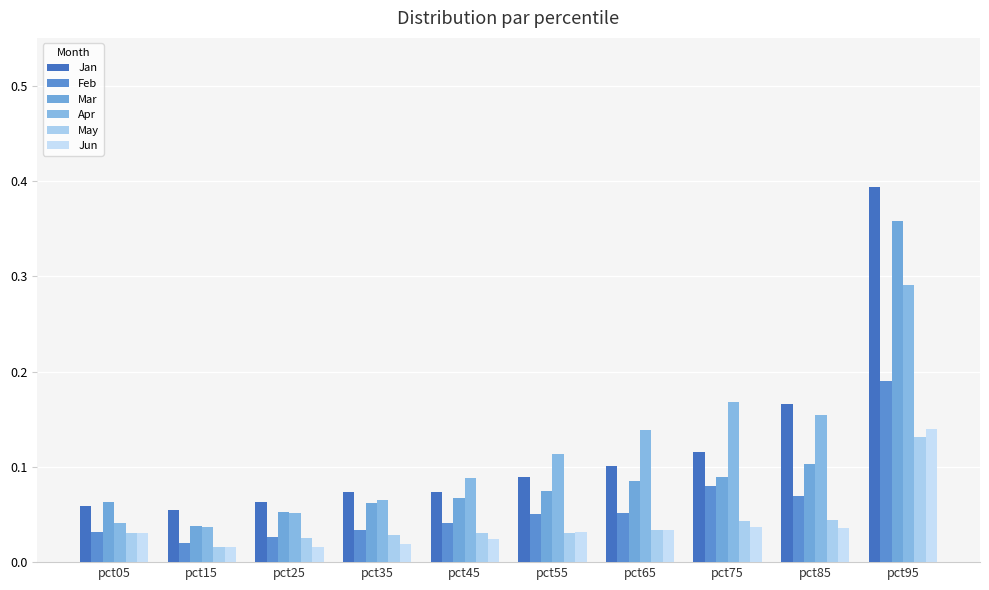

At which label is Jun closest to 0?

pct15